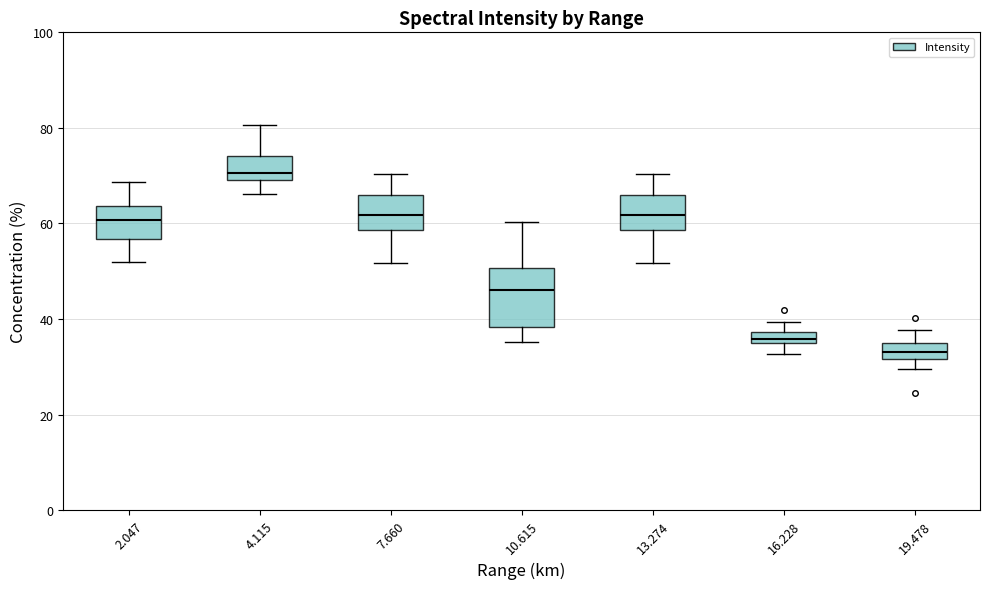

Where does the lower whisker of the box at x = 2.047 end on the y-axis? The values are not printed on the chart, so give them approximately, as read against the axis.

52